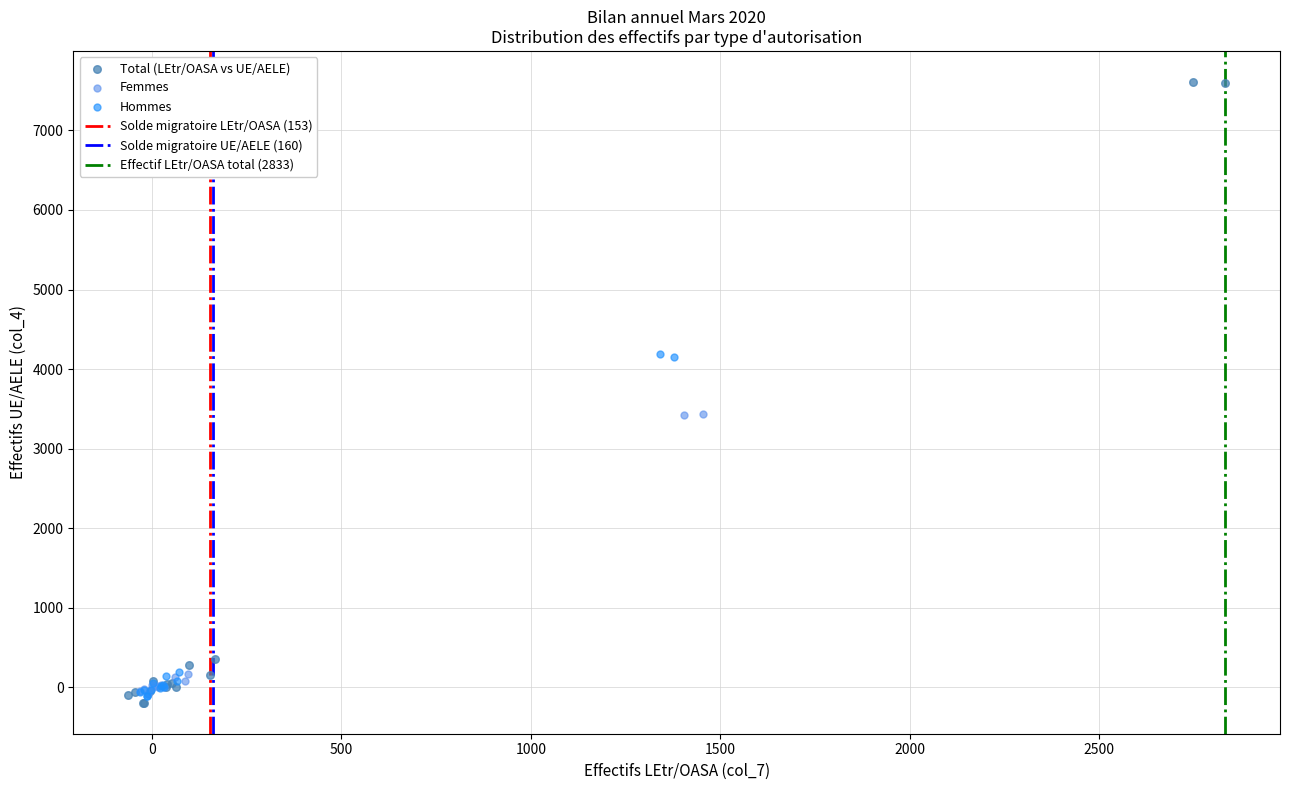

Which series has the largest Y range (max minus min)?

Total (LEtr/OASA vs UE/AELE)